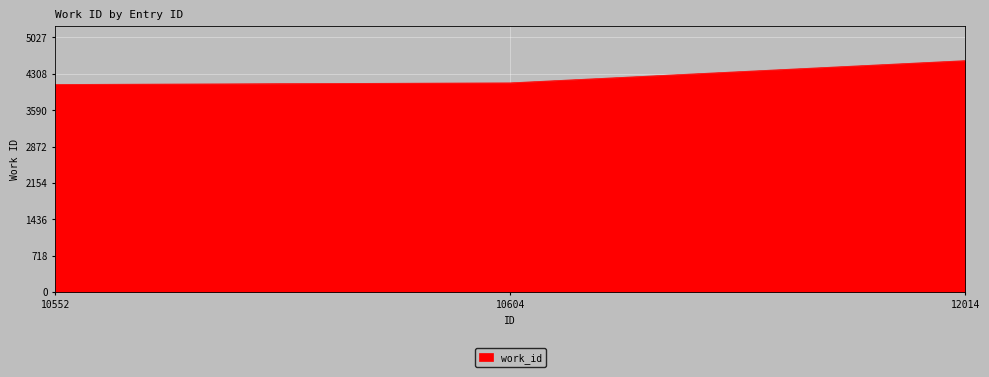

Reading left to right, extract all data points from this chart.

10552=4099	10604=4131	12014=4570